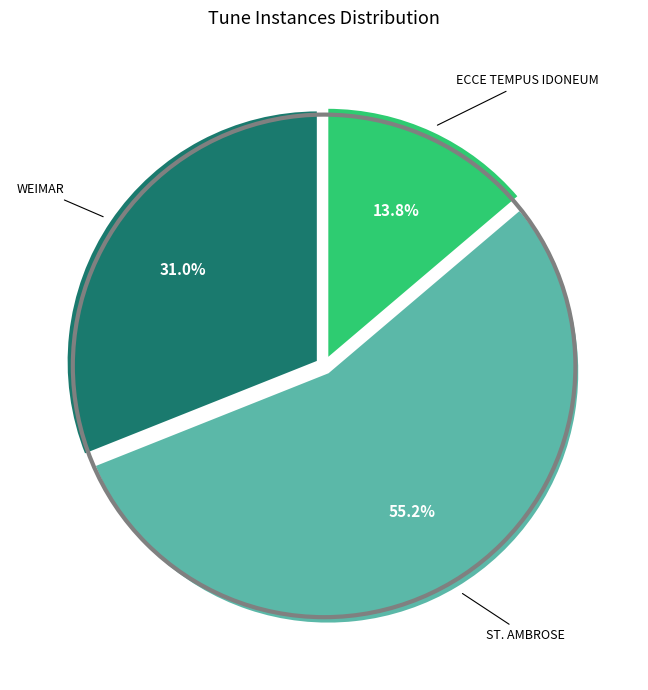

Is there any slice that represents more than half of the pie?

Yes